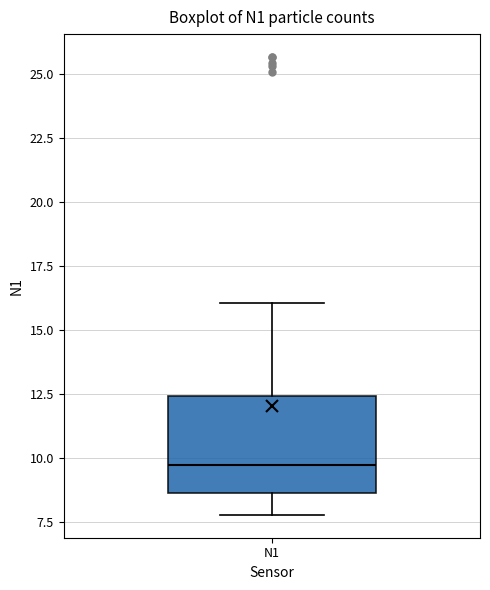

Read this box plot against the y-axis: the position of the median line, the range covered by the box, and the ends of both whiskers. The values are not printed on the chart, so give them approximately, as read against the axis.

median 9.5, box 8.5 to 12.5, whiskers 8.0 to 16.0